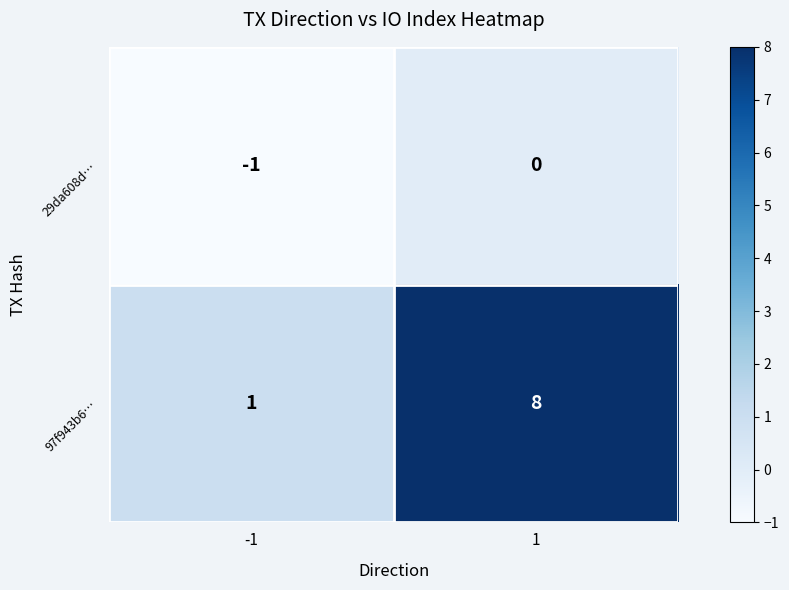

Is it true that 97f943b6… equals 2 at 1?

False